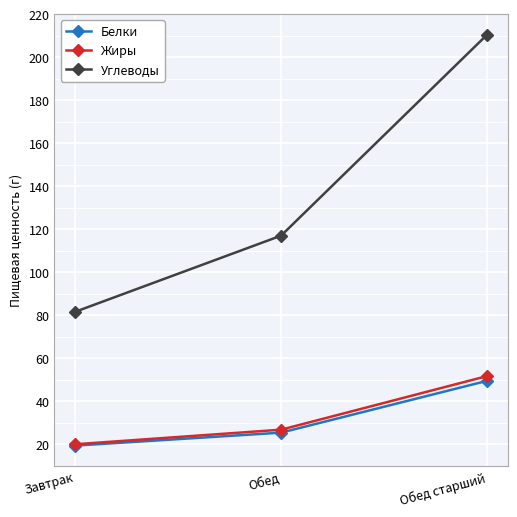

What position from the right is Обед старший?

1